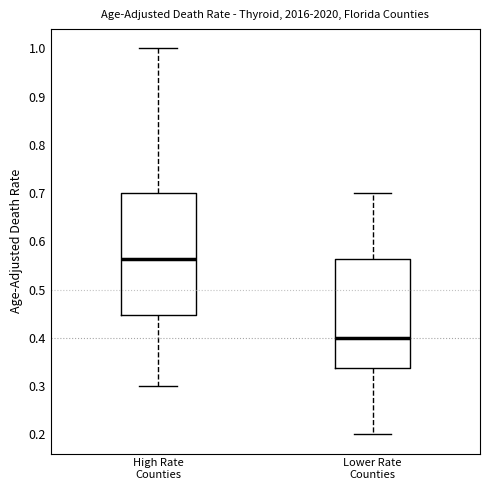

Reading left to right, transcribe this box plot: for each box, give where its median line is, the range the box spans, and where its two whiskers end, as read against the y-axis. The values are not printed on the chart, so give them approximately, as read against the axis.

High Rate Counties: median 0.56, box 0.45 to 0.70, whiskers 0.30 to 1.00
Lower Rate Counties: median 0.40, box 0.34 to 0.56, whiskers 0.20 to 0.70